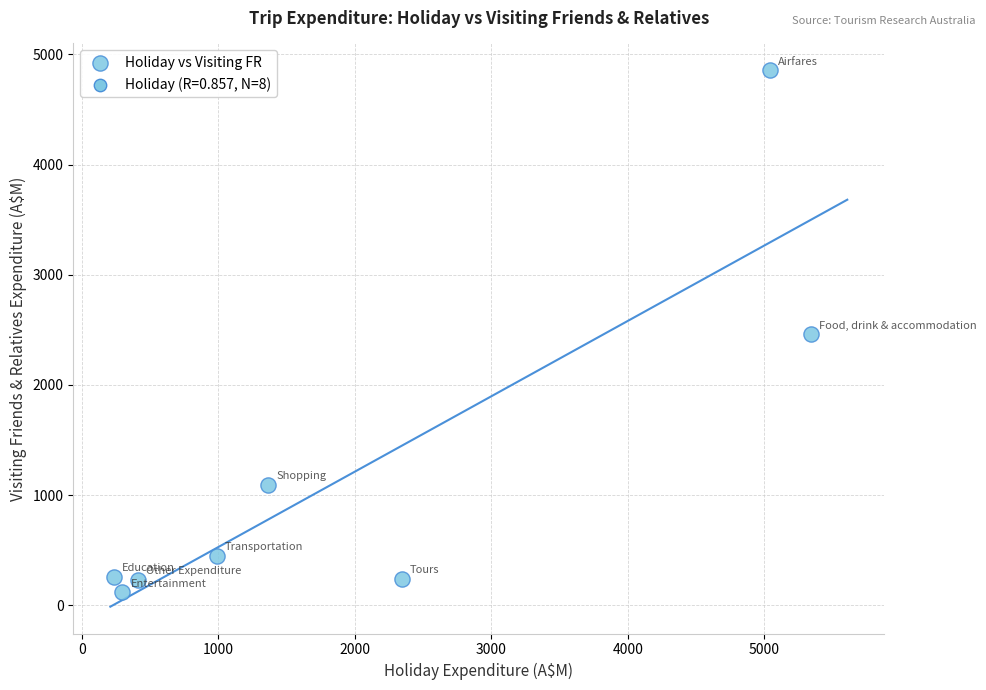

What is the average Y value?

1213.5